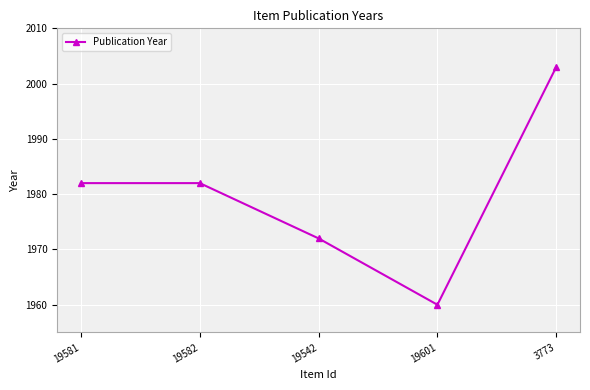

How many distinct data groups are displayed?

1